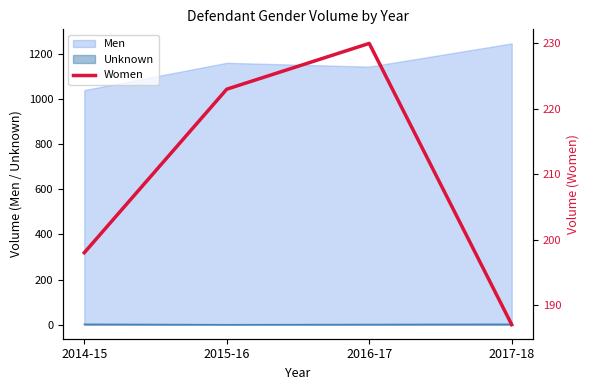

How many points are higher than both their immediate neighbors (excluding endpoints)?

1